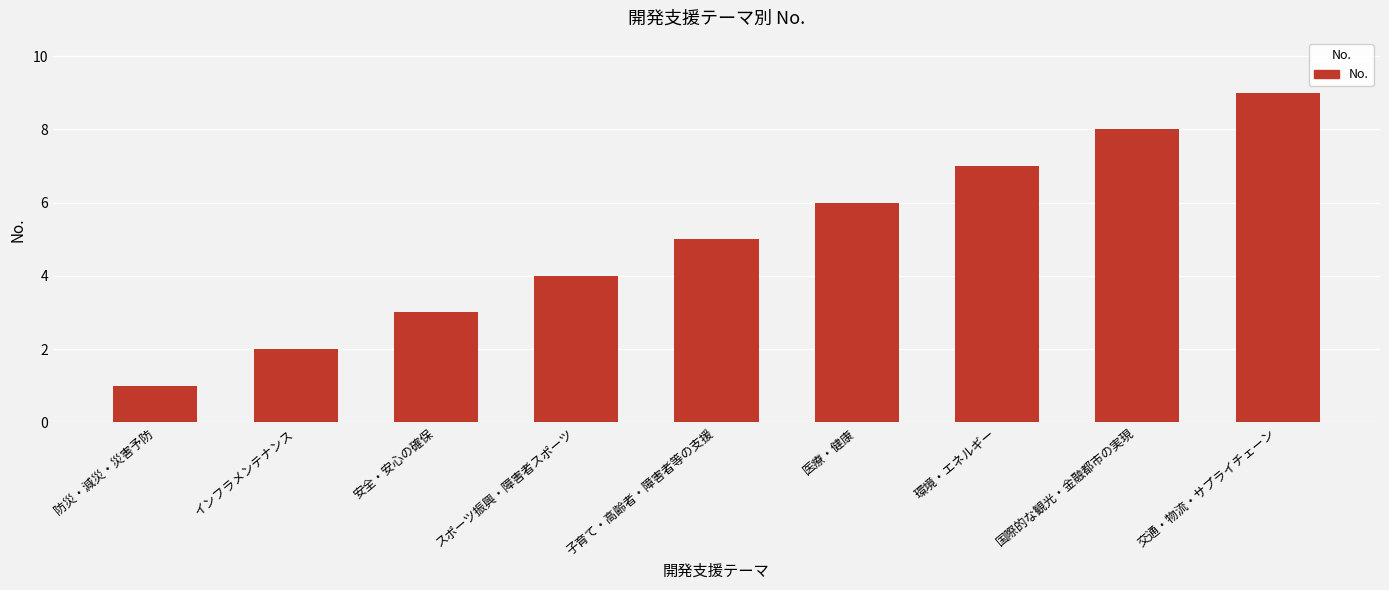

What is the maximum value shown in the chart?

9